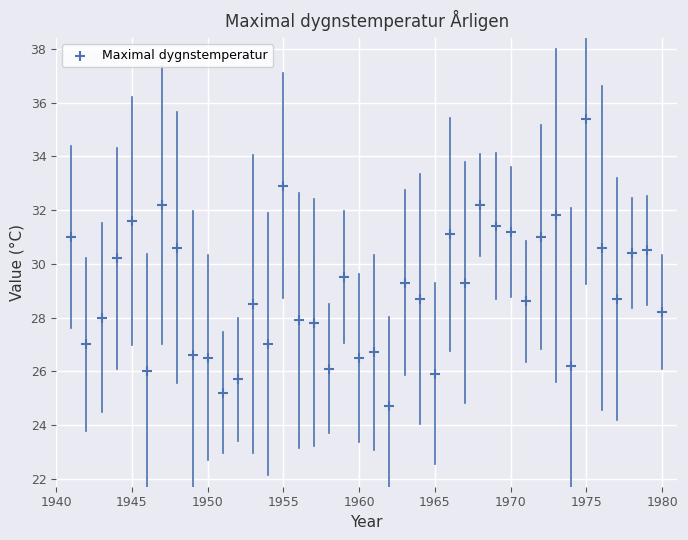

What is the range of X values (max minus min)?

39.0